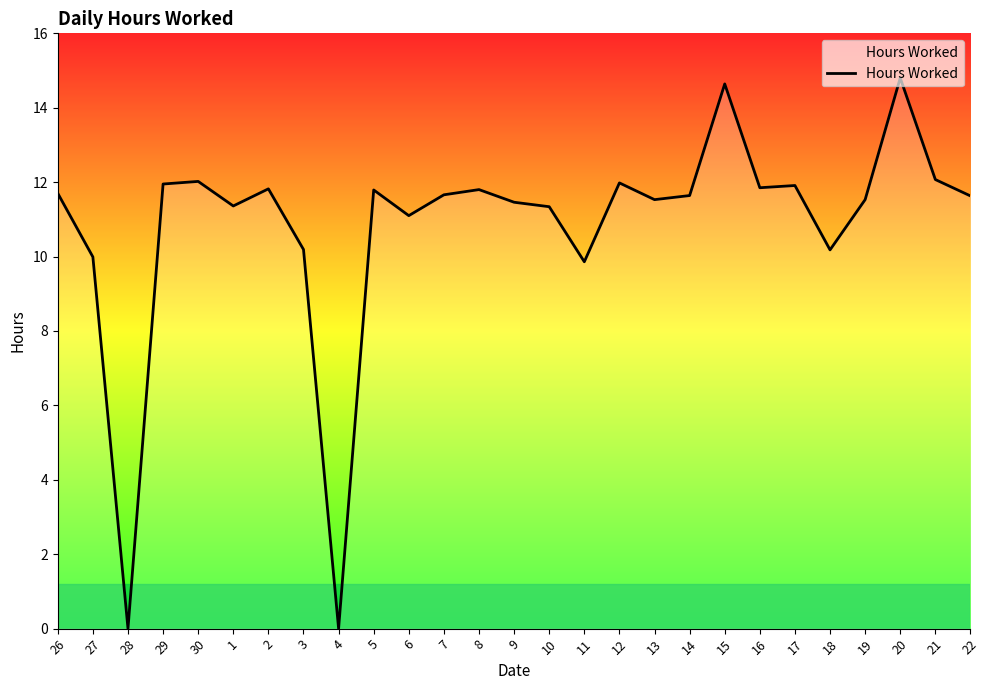

At which label is the value closest to 7?

11